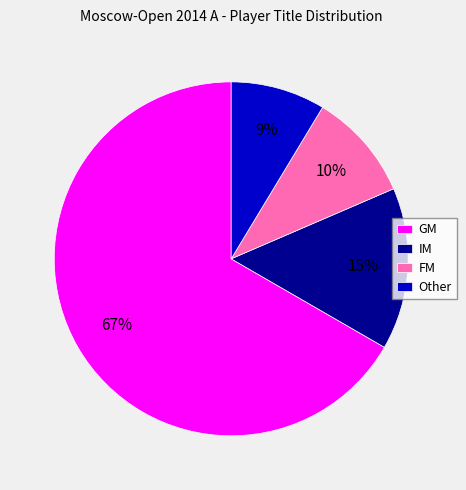

What is the ratio of the value at IM to the value at Other?

1.7